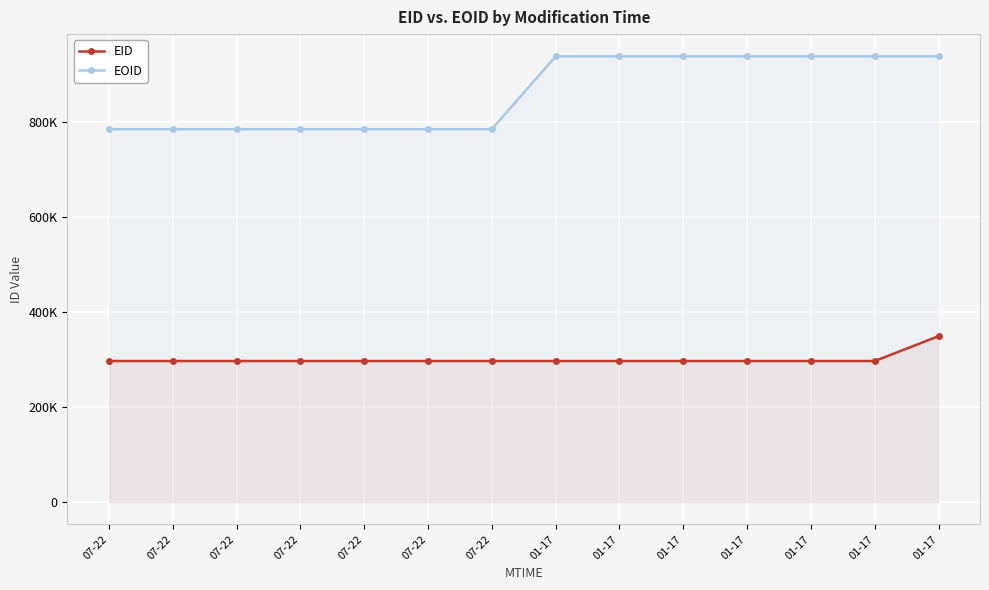

What is the difference between the EOID values at 01-17 and 07-22?

153188